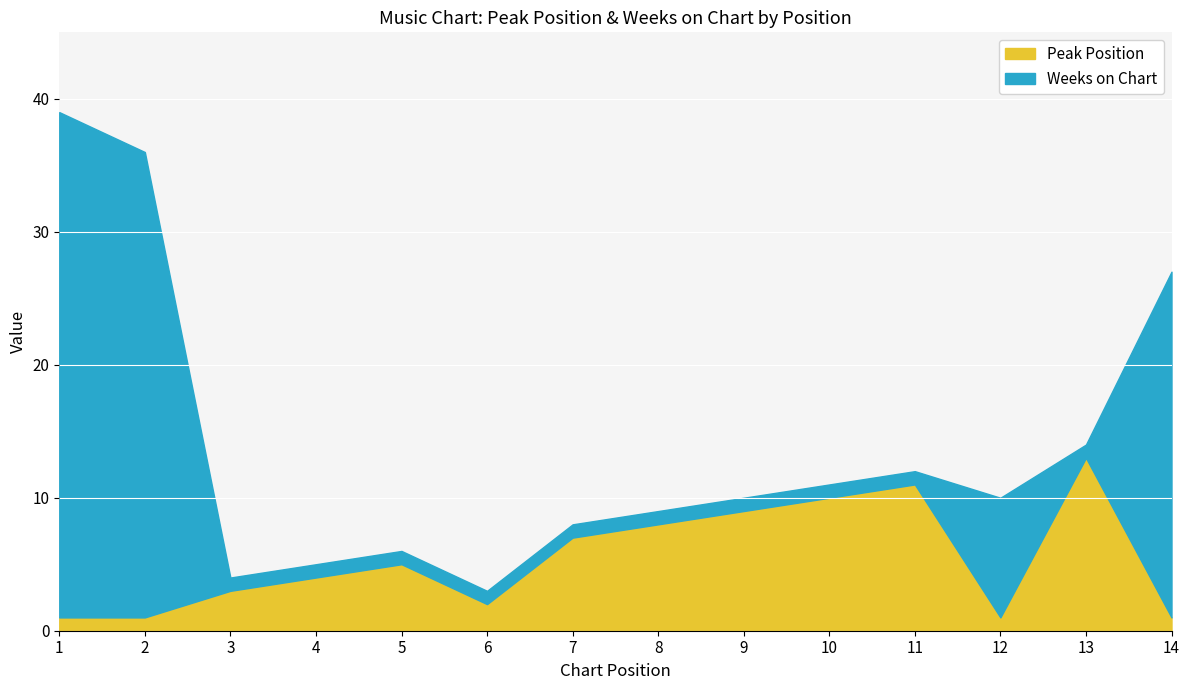

How many values are below 5?

7